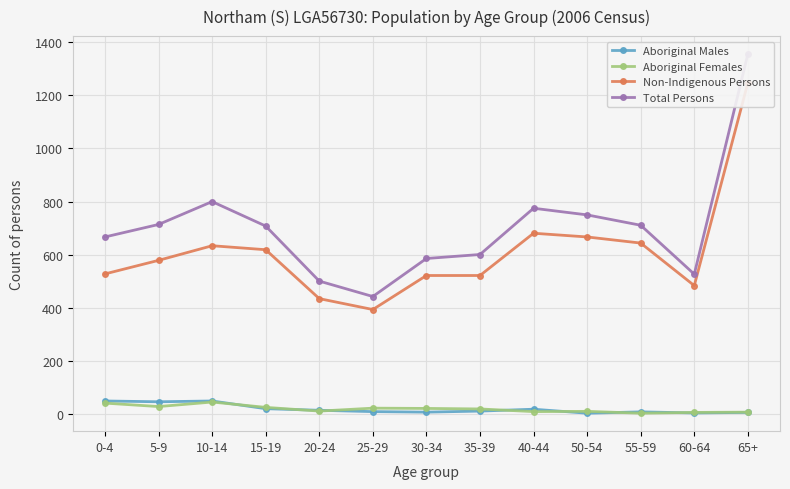

At which category is the sum across all series the highest?

65+